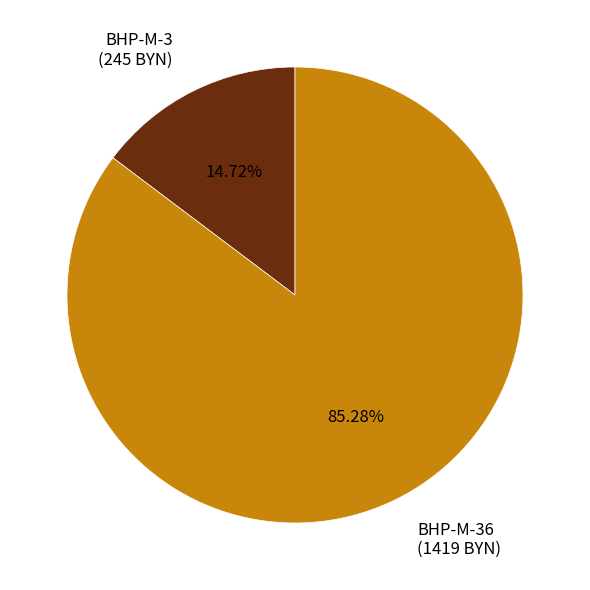

Approximately how many times larger is the value at BHP-M-36 (1419 BYN) compared to BHP-M-3 (245 BYN)?

5.8